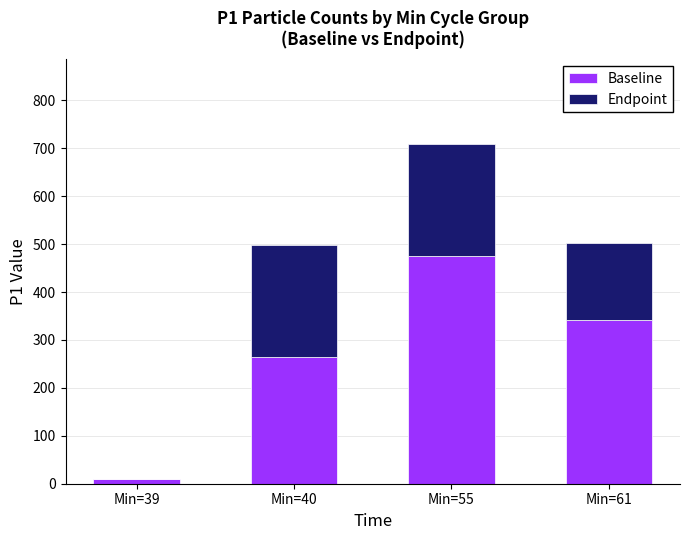

Which category has the highest value in the Baseline series?

Min=55